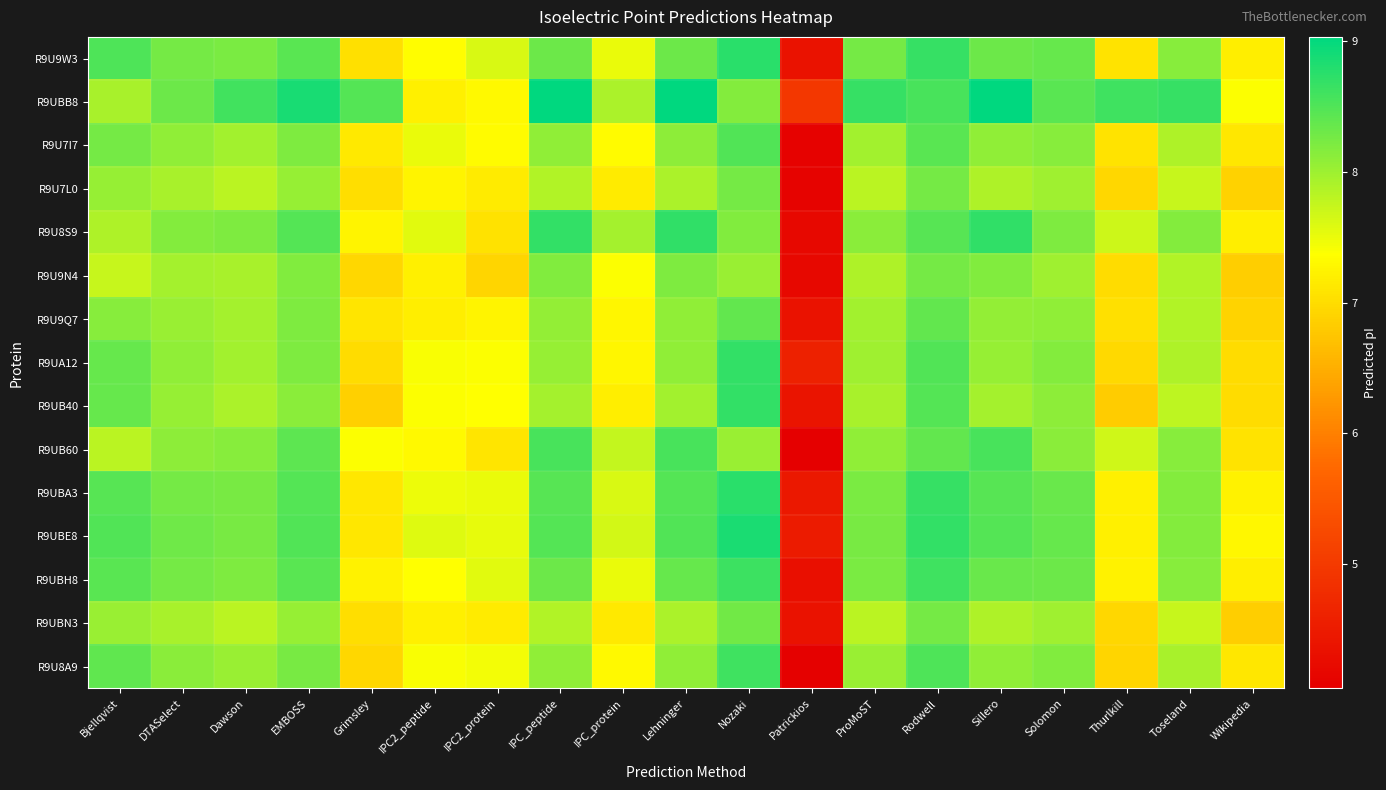

Rank the series at Nozaki from highest to lowest value.

R9UBE8, R9U9W3, R9UBA3, R9UA12, R9UB40, R9UBH8, R9U8A9, R9U7I7, R9U9Q7, R9UBN3, R9U7L0, R9U8S9, R9UBB8, R9U9N4, R9UB60